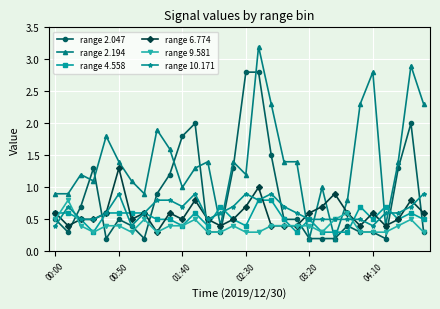

Which series has the largest range (max minus min)?

range 2.194